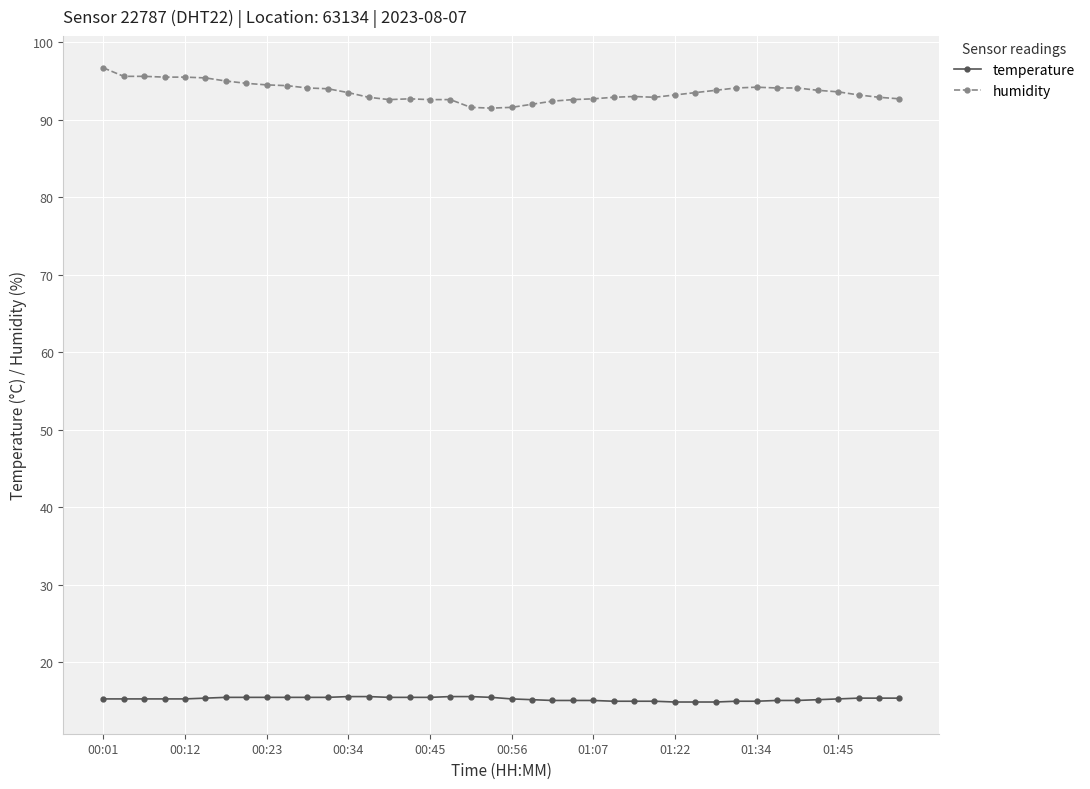

Which series has the widest spread of values?

humidity